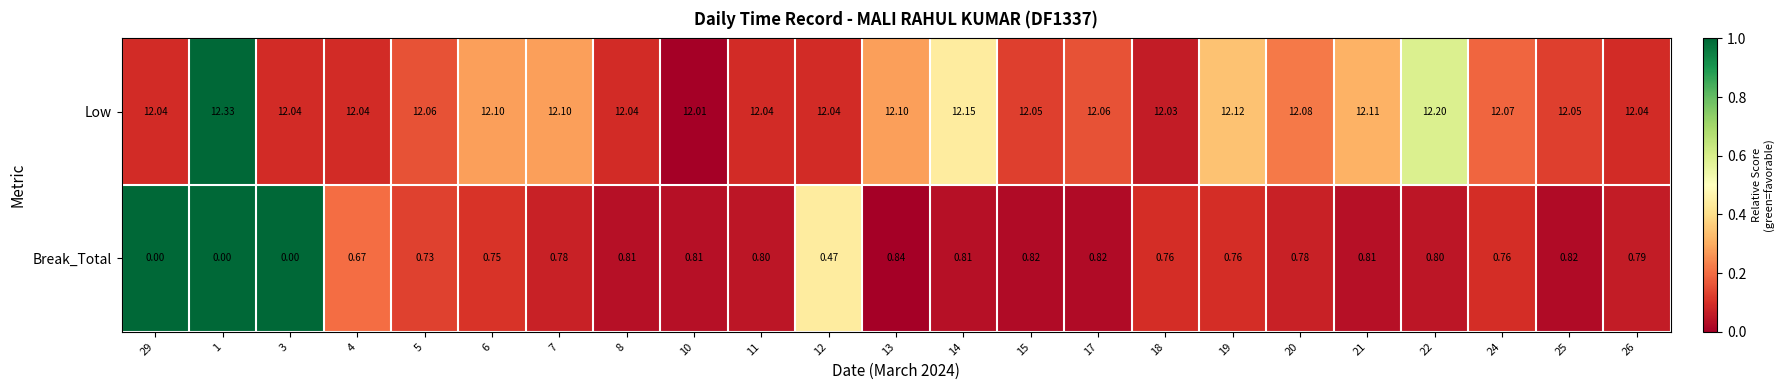

What is the greatest value displayed?

12.3